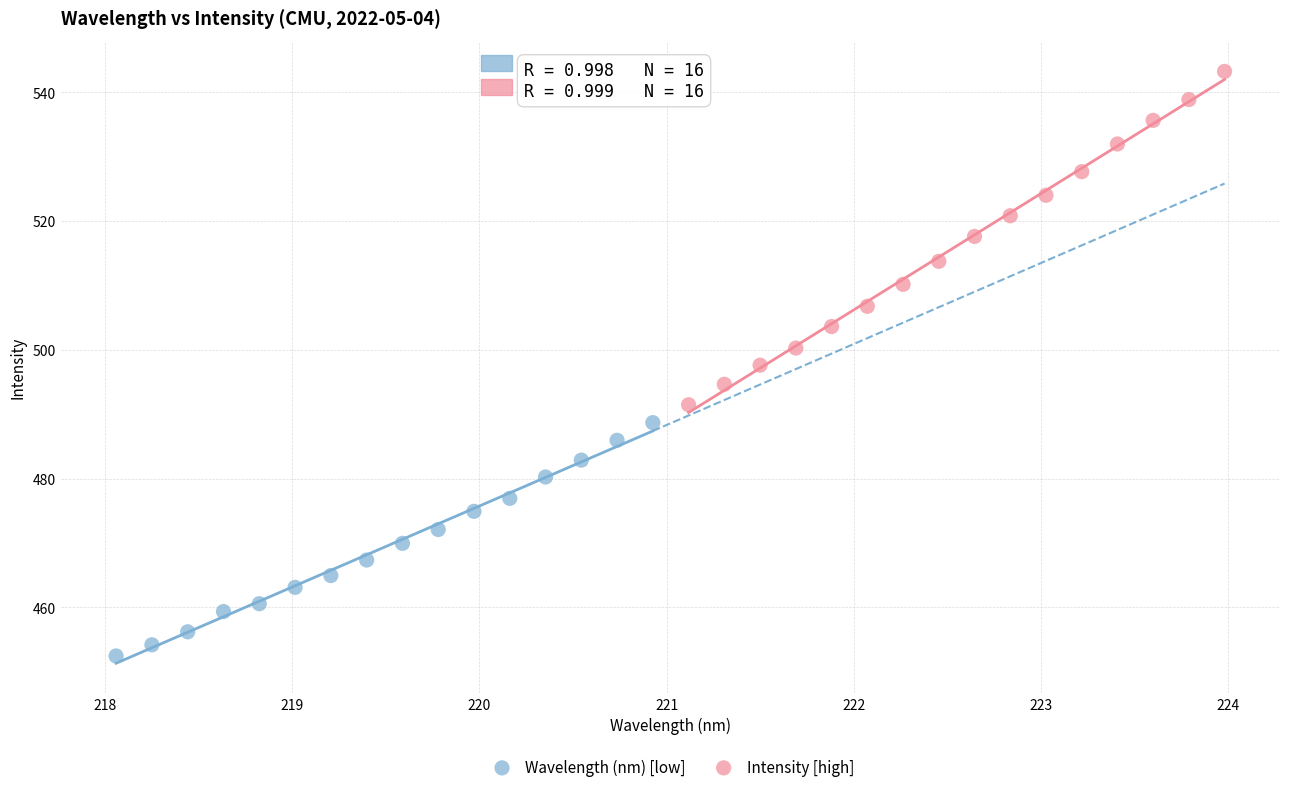

Which series reaches the minimum Y coordinate?

Wavelength (nm) [low]